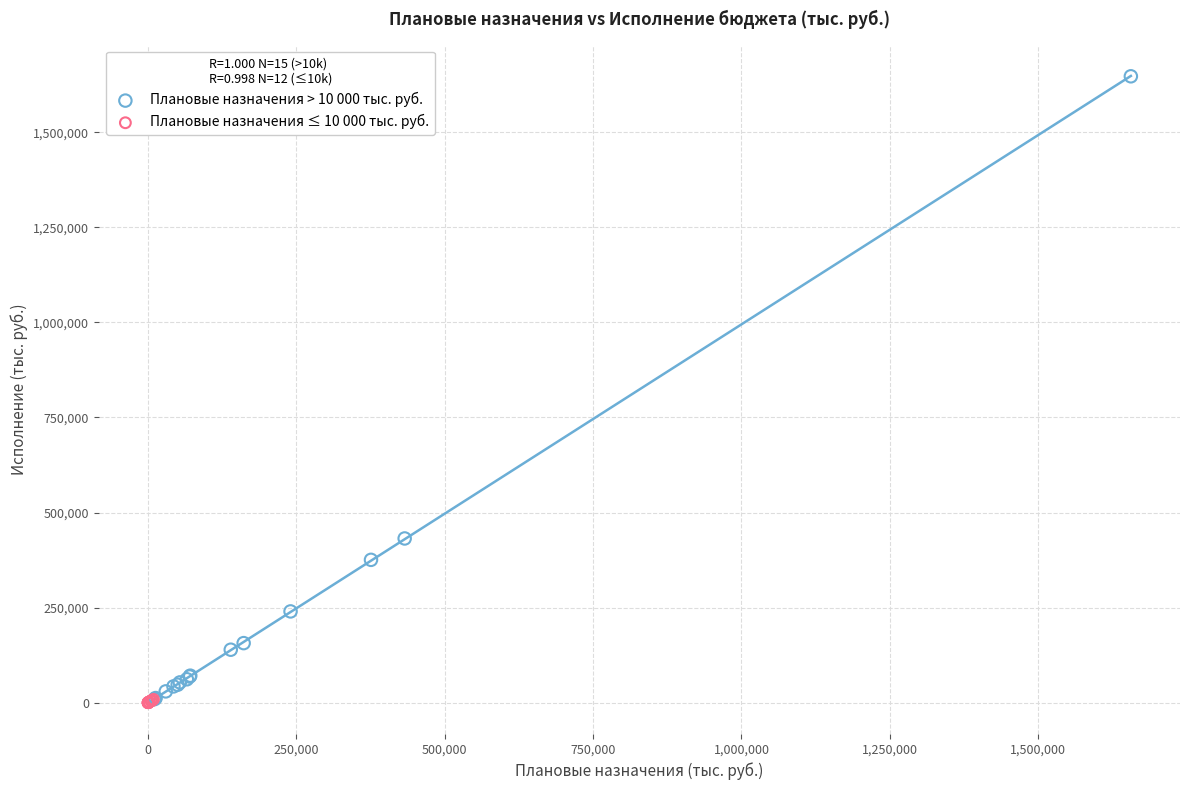

Which series has the largest Y range (max minus min)?

Плановые назначения > 10 000 тыс. руб.